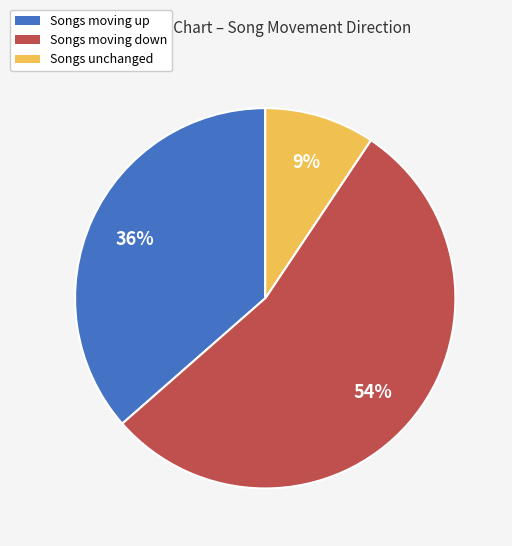

Count the number of slices in the pie.

3